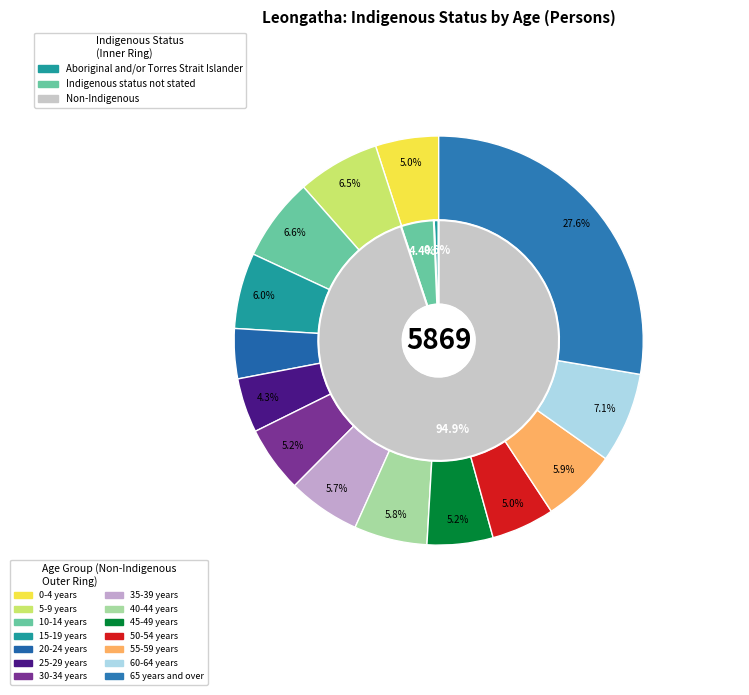

What is the spread (max minus min) of values at 15-19 years?

328